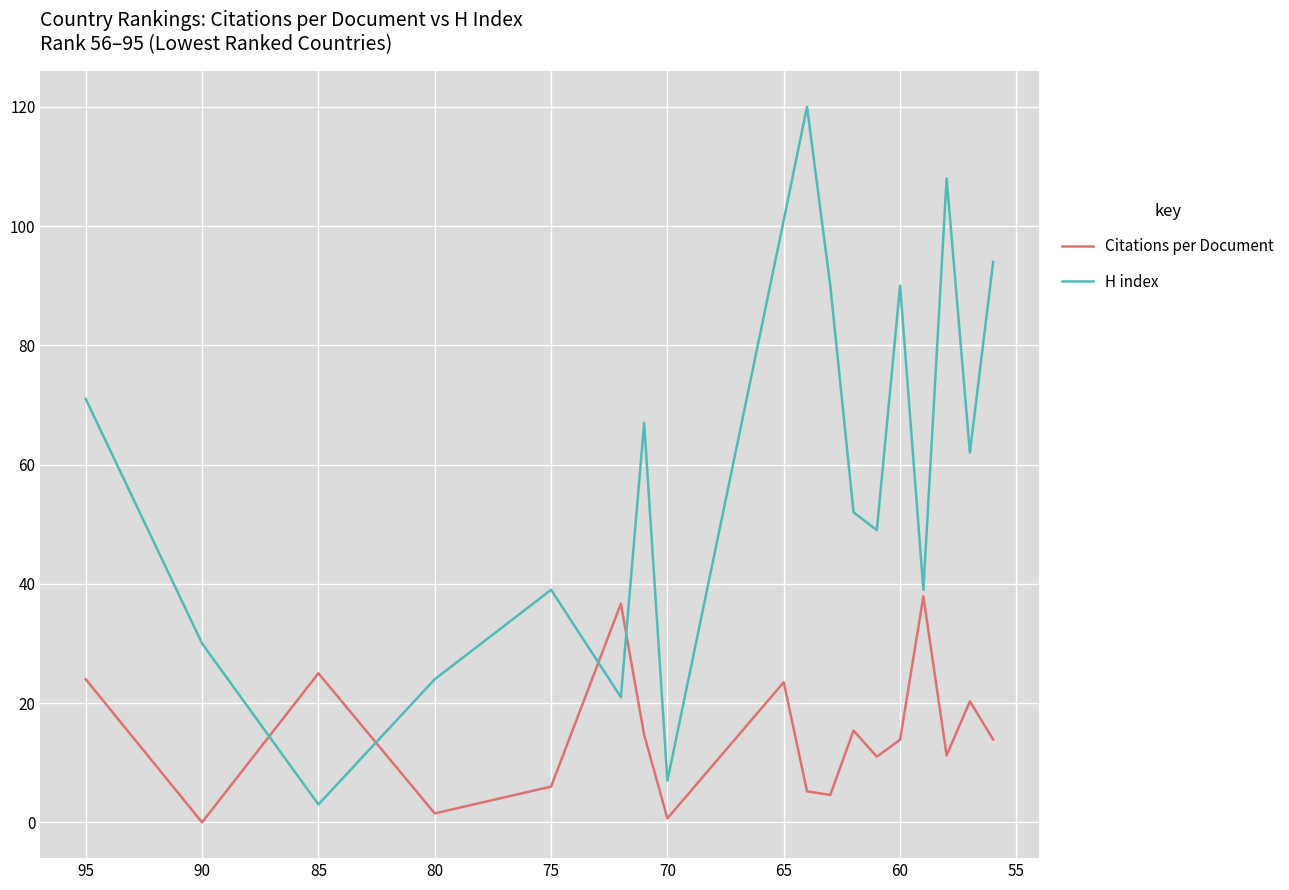

True or false: Citations per Document has more than 0 points higher than both neighbors.

True